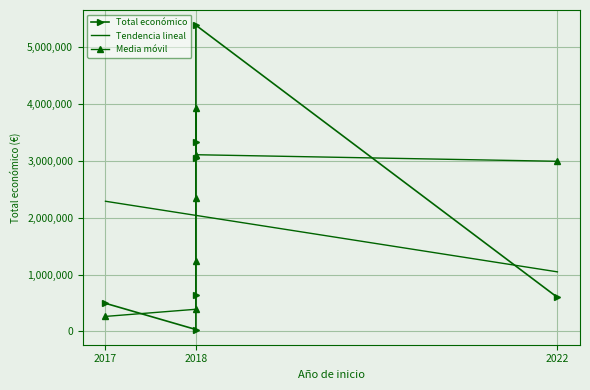

What is the greatest value displayed?

5390598